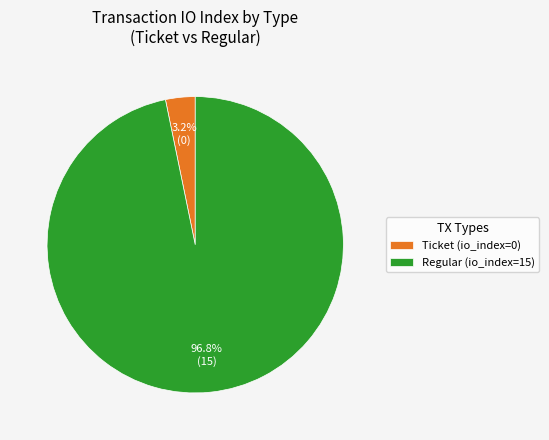

Which has a higher value, Regular (io_index=15) or Ticket (io_index=0)?

Regular (io_index=15)